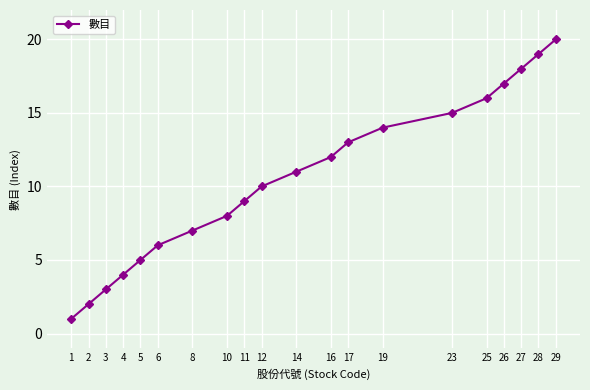

The value at 6 is 4. True or false?

False